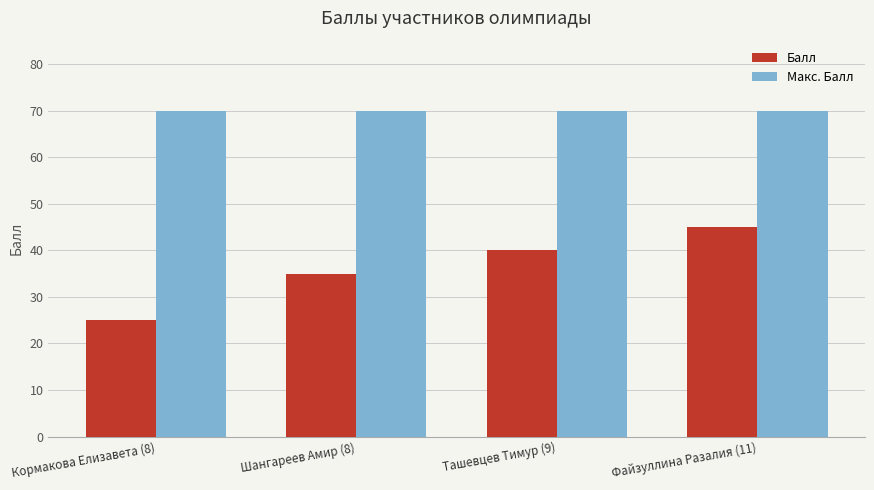

What is the label of the 2nd bar from the left?

Шангареев Амир (8)